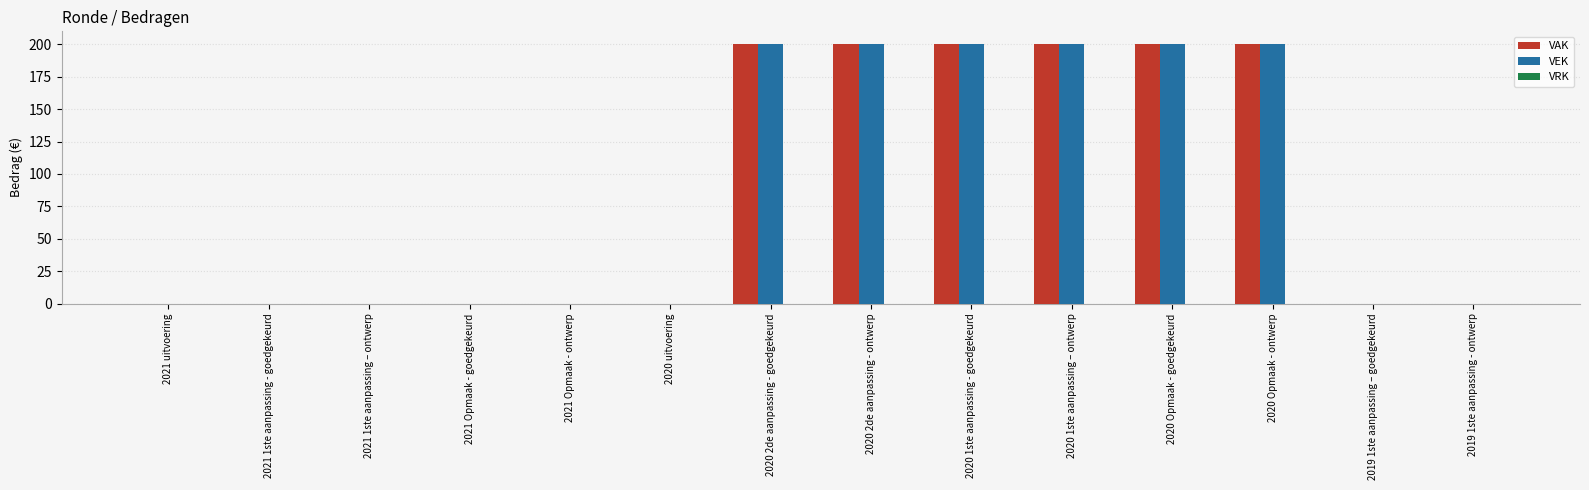

How many VEK values are between 0 and 200?

14